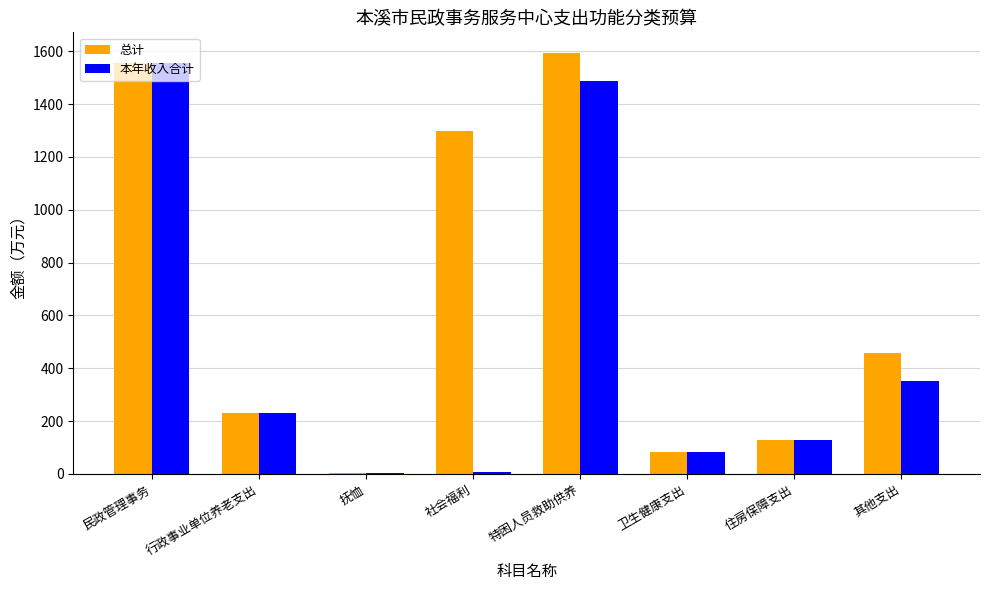

What is the total value across all series at 卫生健康支出?

164.6